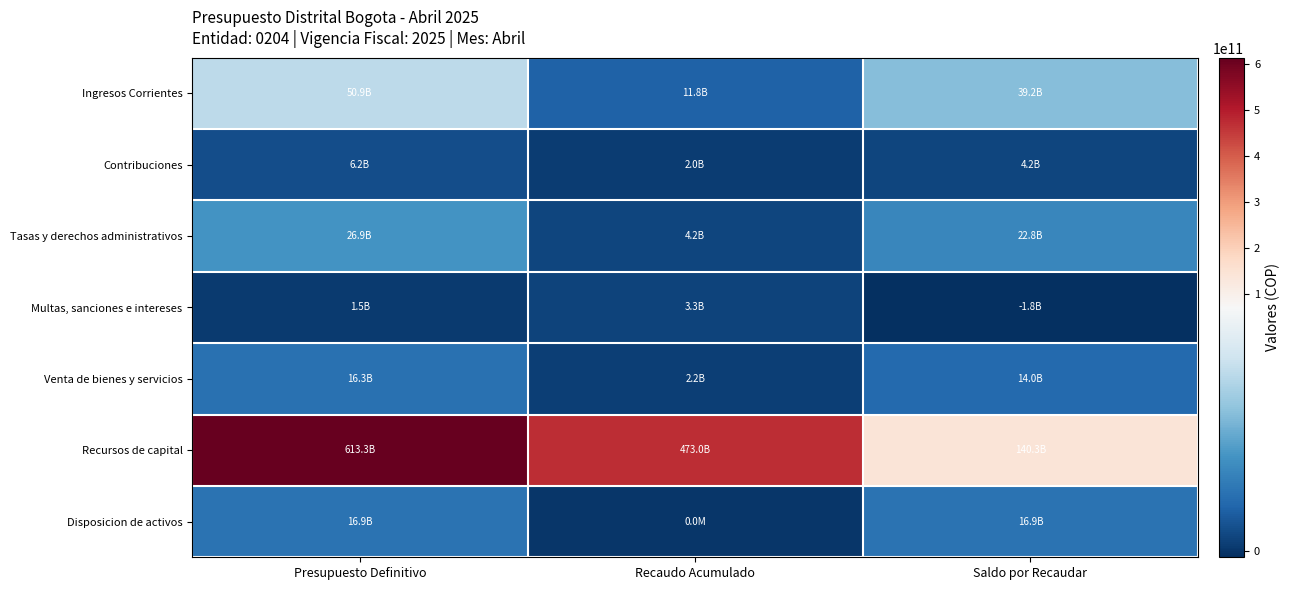

Between Saldo por Recaudar and Recaudo Acumulado, which is larger?

Saldo por Recaudar